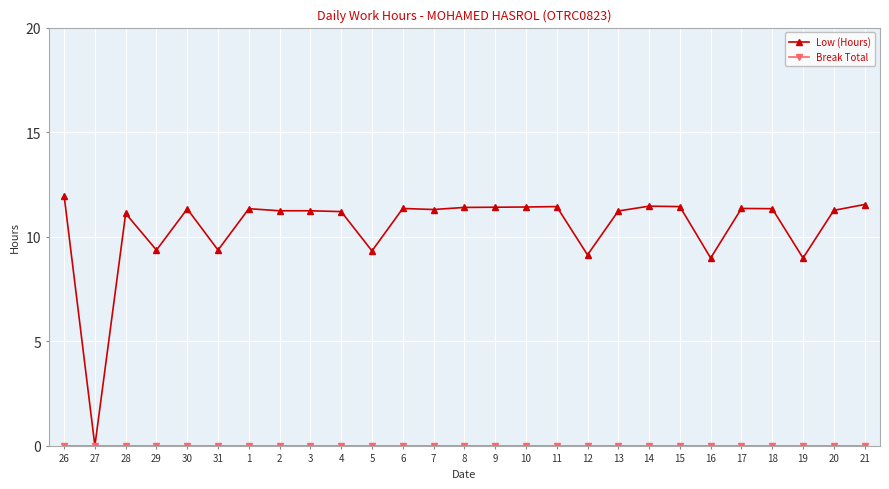

Does the chart have visible grid lines?

Yes